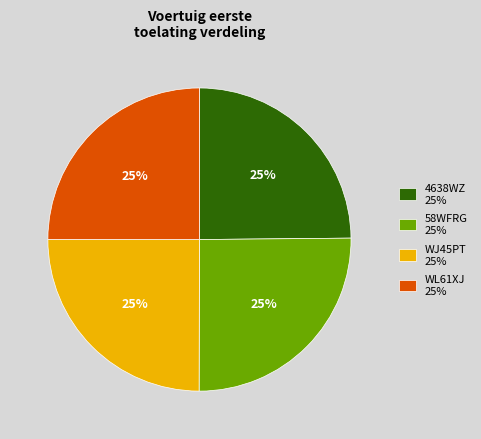

Approximately how many times larger is the value at WL61XJ 25% compared to WJ45PT 25%?

1.0